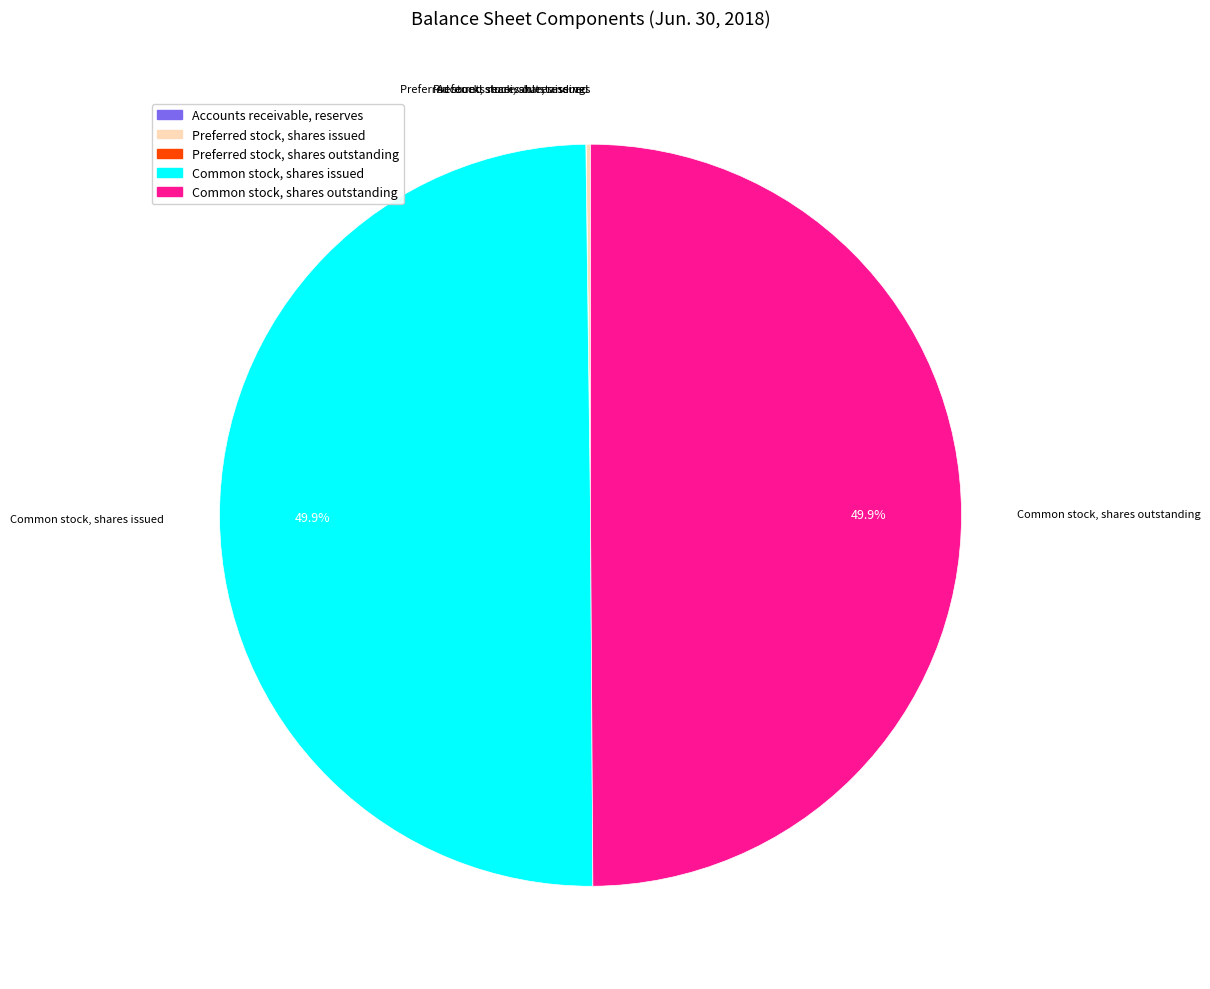

Which category has the smallest portion of the pie?

Accounts receivable, reserves